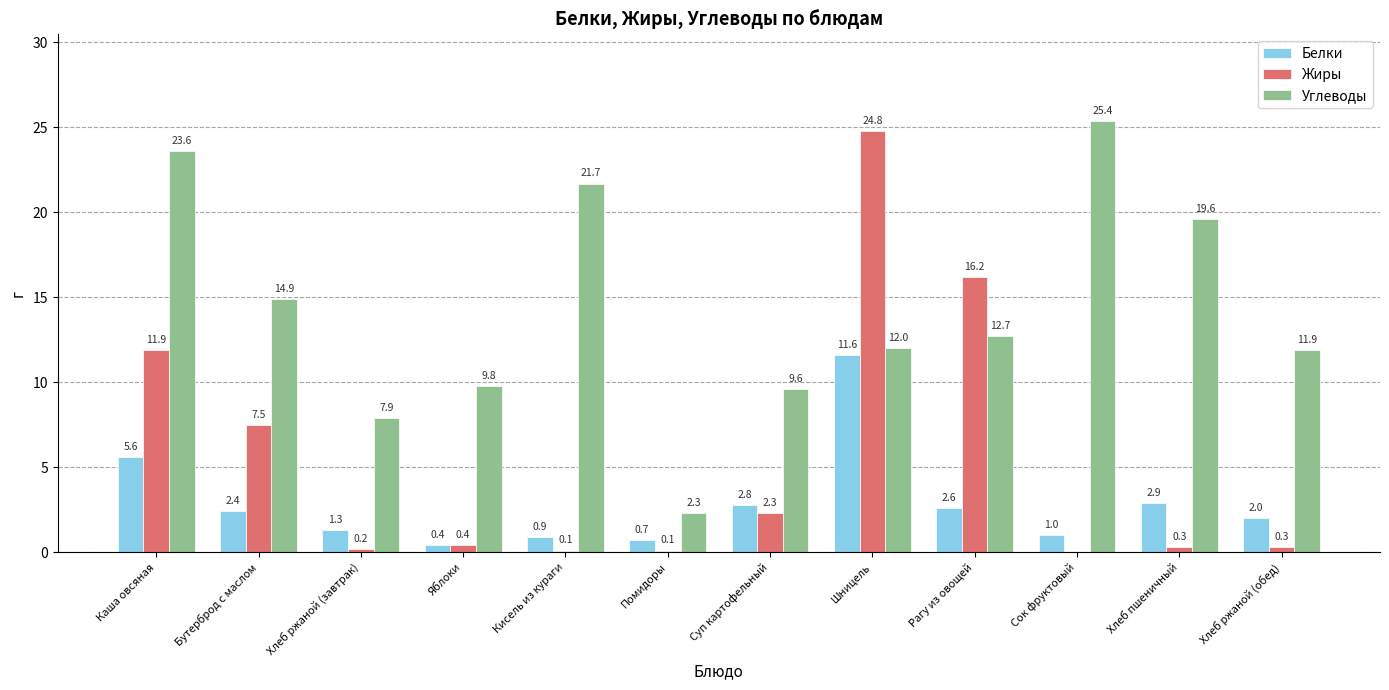

True or false: Белки has a value of 11.6 at Шницель.

True